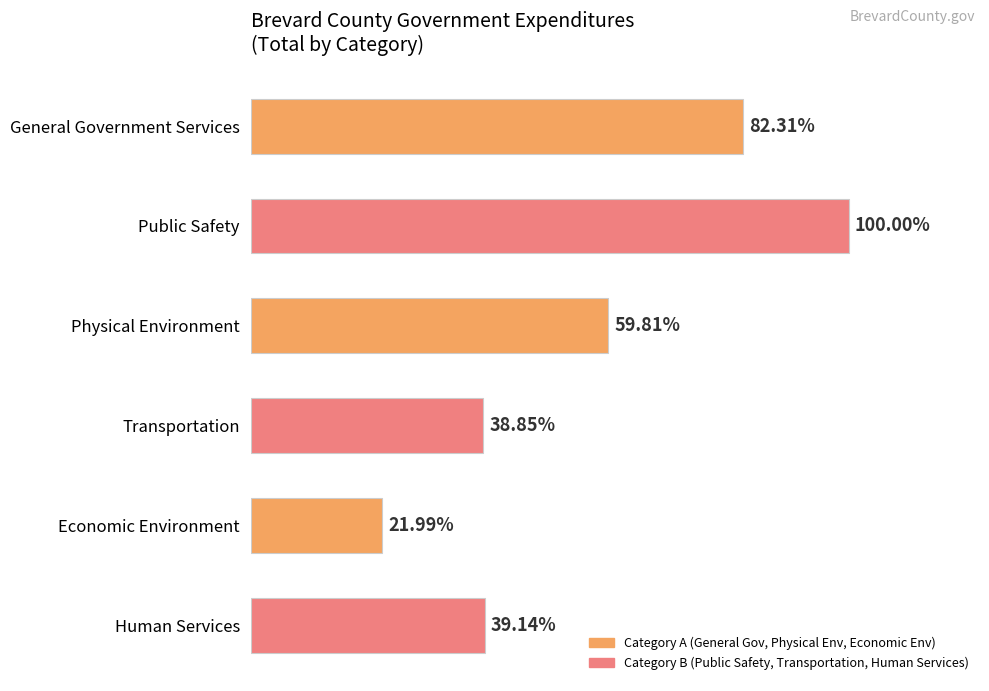

Are the bars horizontal?

Yes